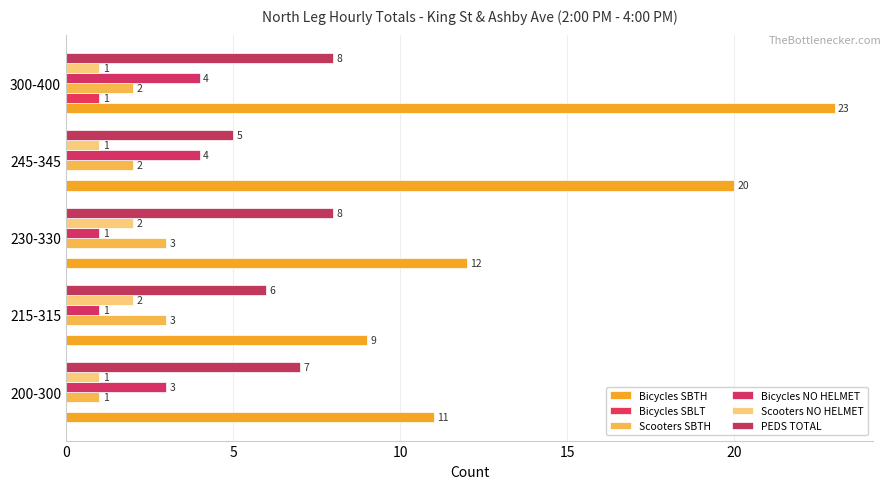

What is the difference between the maximum and second lowest values in the Bicycles SBLT series?

1